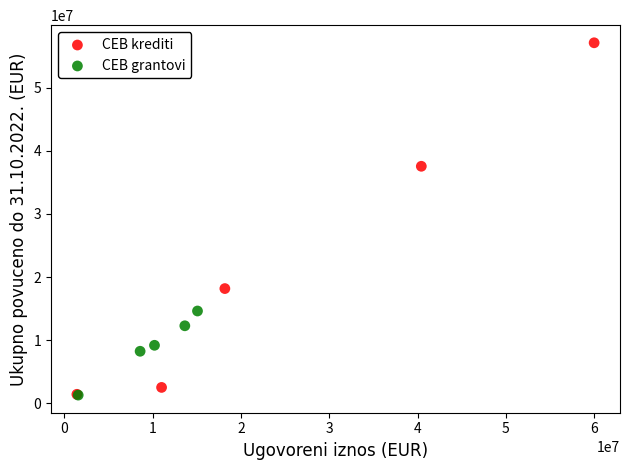

Which series has the widest spread of Y values?

CEB krediti